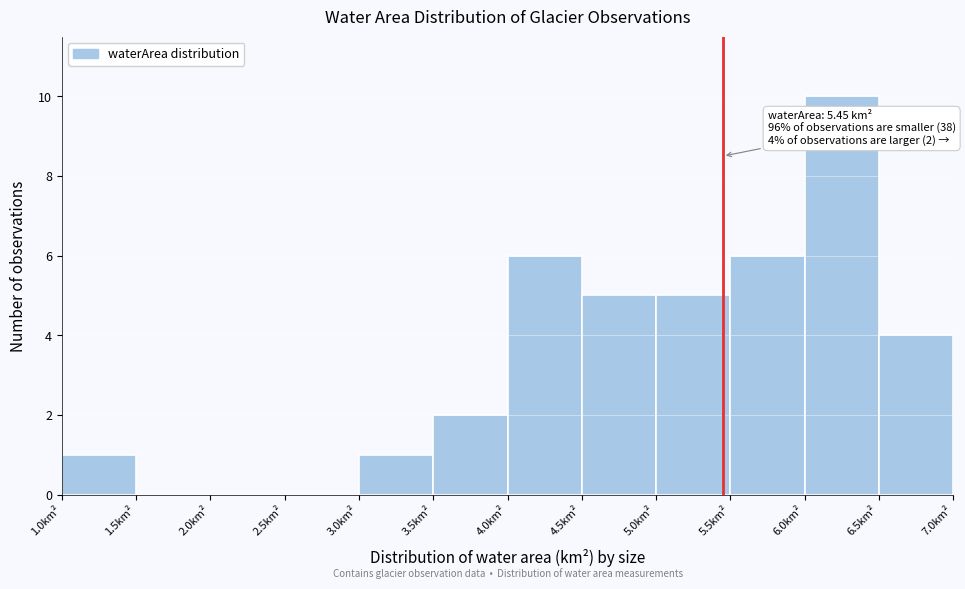

Over which range of the x-axis is the bar tallest?

6.0 to 6.5